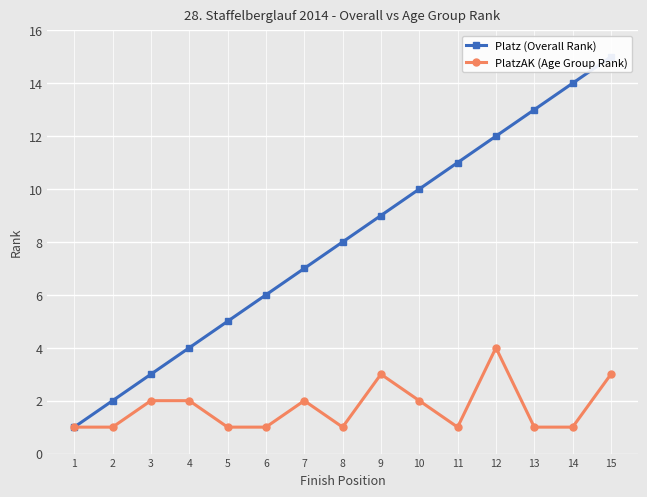

What is the value of the Platz (Overall Rank) point at the 15th from the left?

15